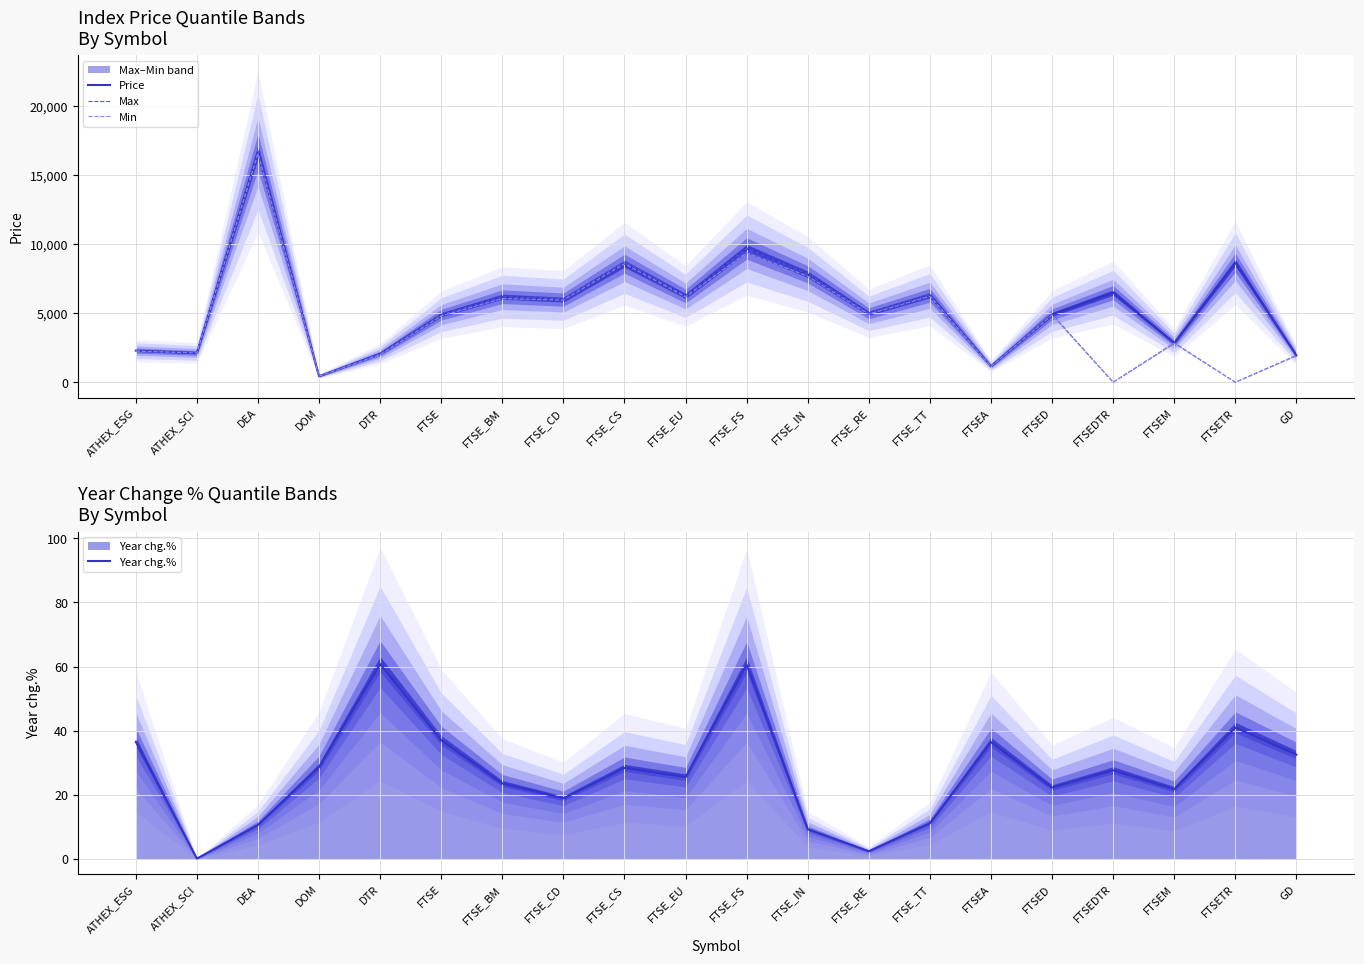

What is the value of the Year chg.% point at the 12th from the left?

9.2